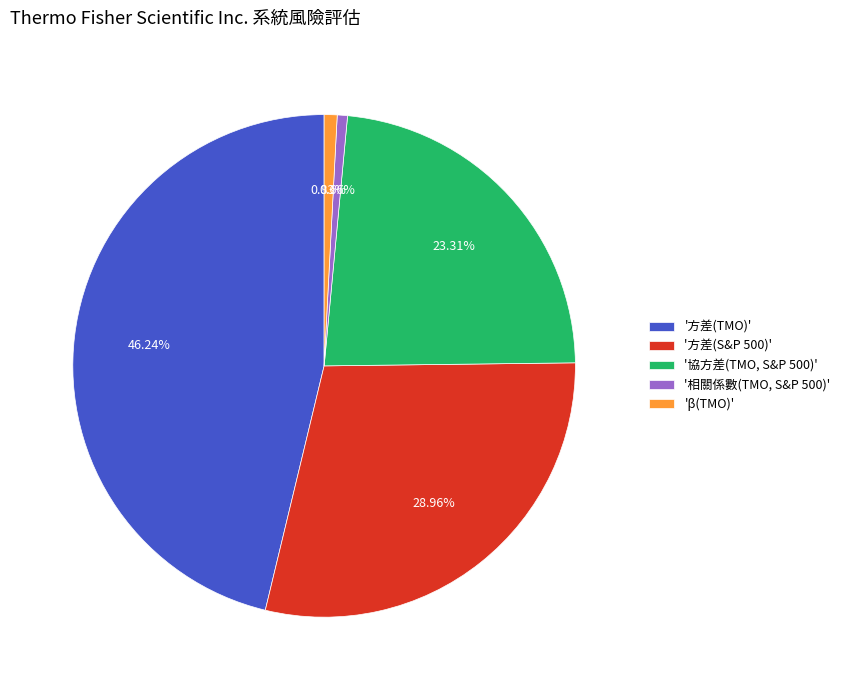

Rank the categories by value from lowest to highest.

'相關係數(TMO, S&P 500)', 'β(TMO)', '協方差(TMO, S&P 500)', '方差(S&P 500)', '方差(TMO)'